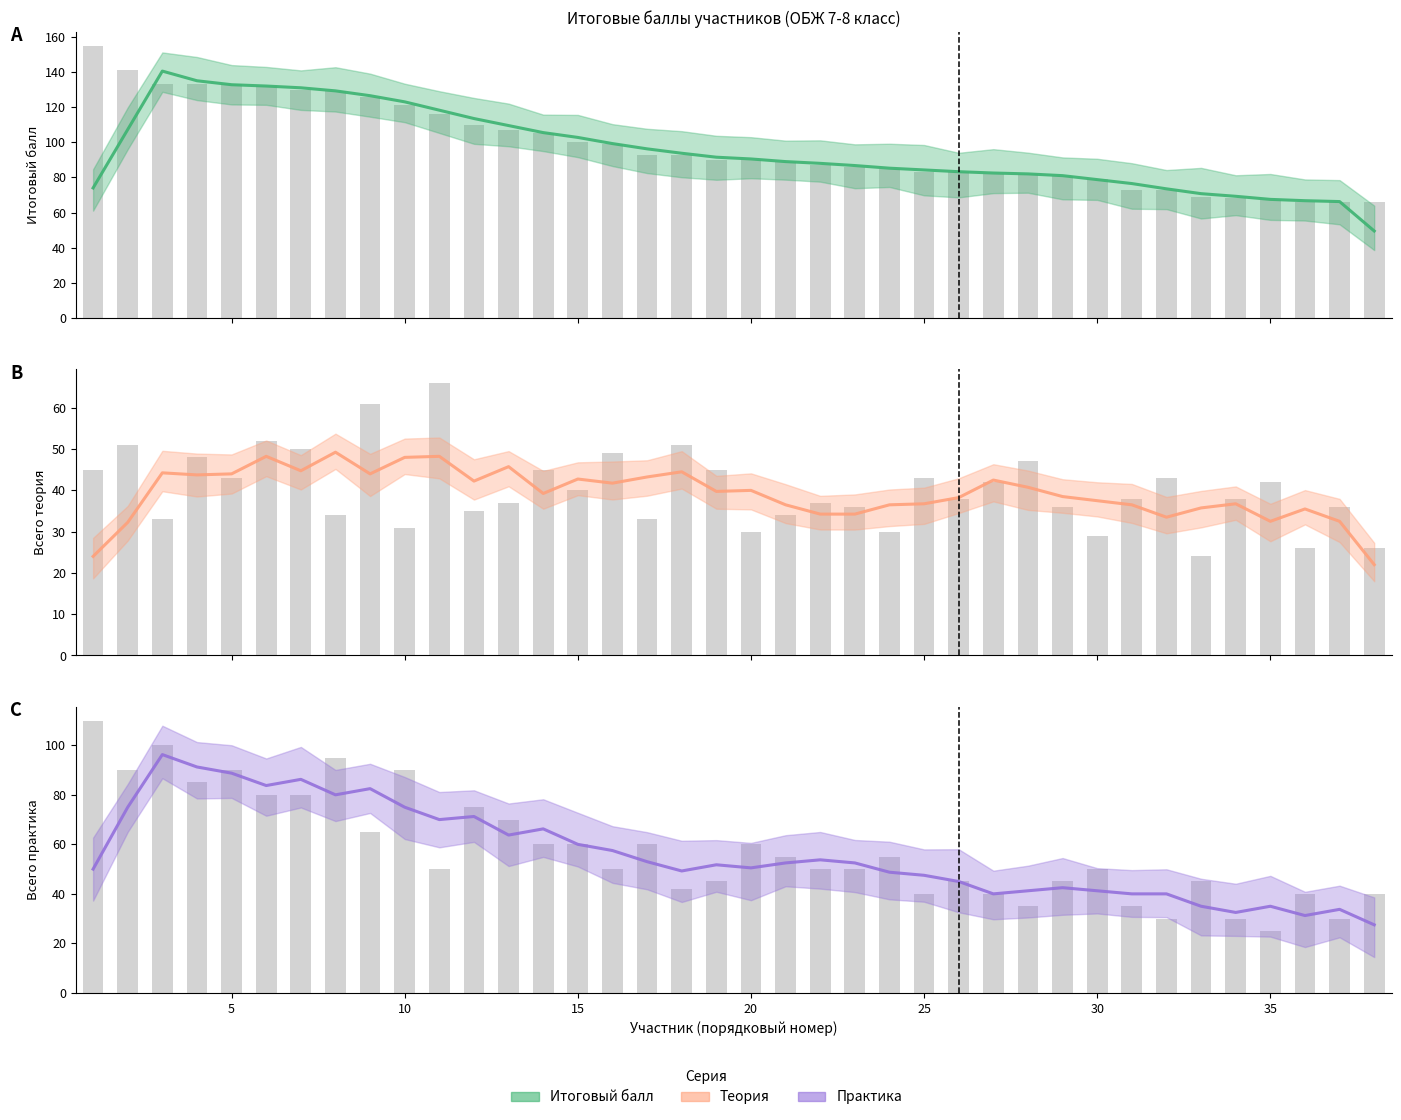

What is the approximate value of Итоговый балл (300 б) at 4, to the nearest 10?

130